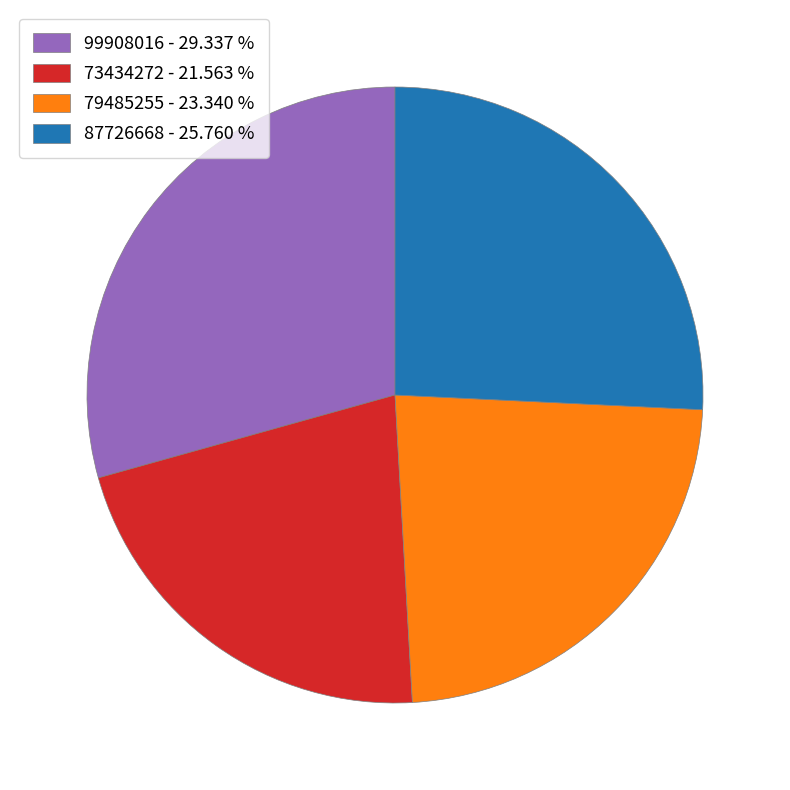

What is the ratio of the value at 73434272 - 21.563 % to the value at 79485255 - 23.340 %?

0.9